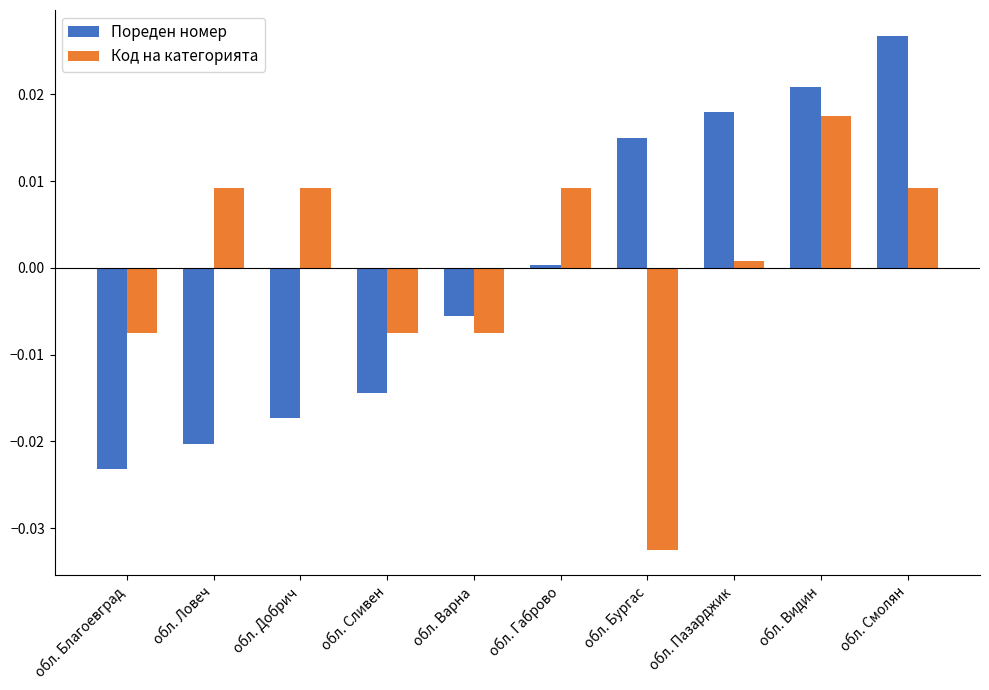

List the series in order of their peak value, lowest first.

Код на категорията, Пореден номер